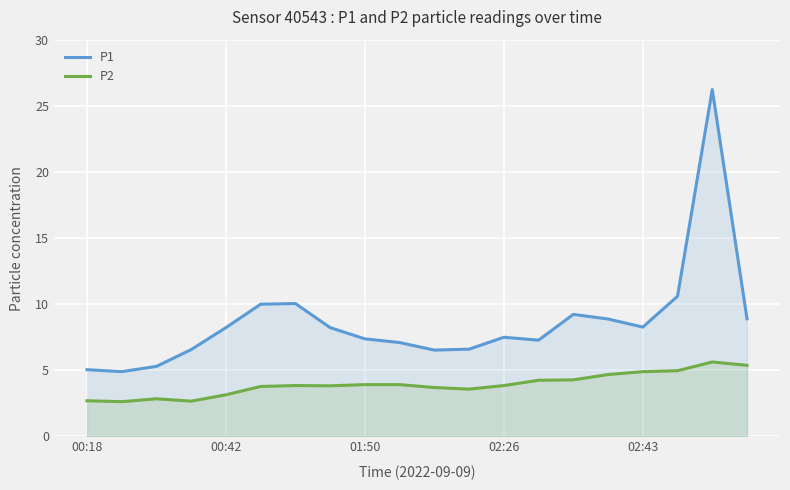

List the series in order of their peak value, lowest first.

P2, P1